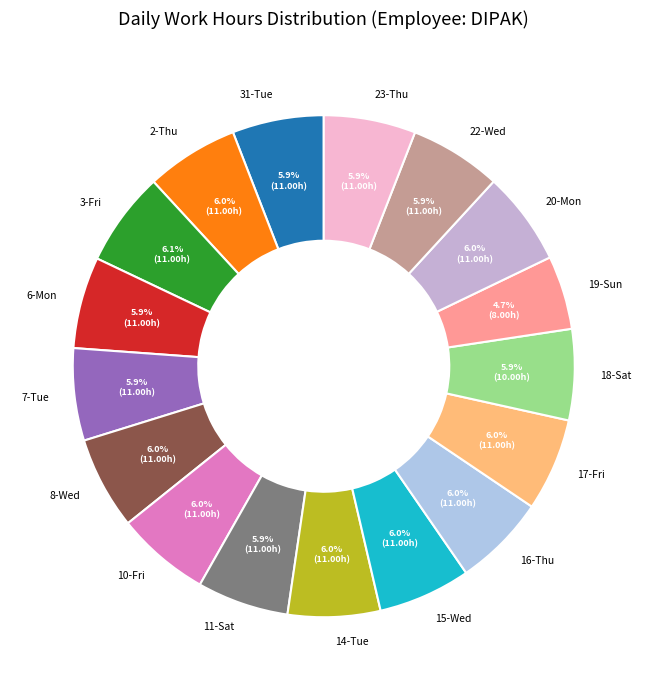

What is the ratio of the value at 23-Thu to the value at 14-Tue?

1.0